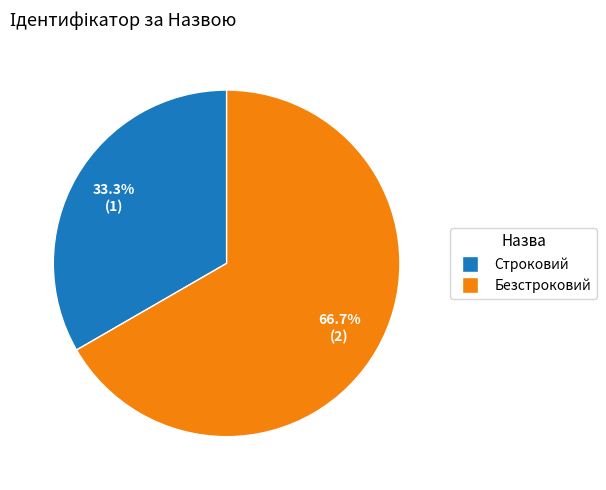

Rank the categories by value from lowest to highest.

Строковий, Безстроковий